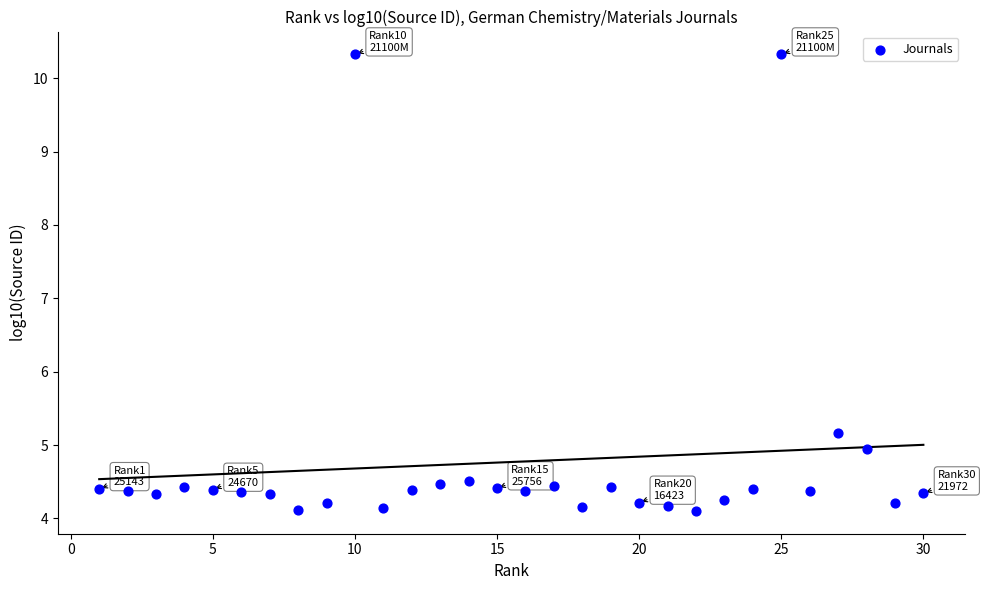

What Y value in the scatter plot is closest to 7?

5.2